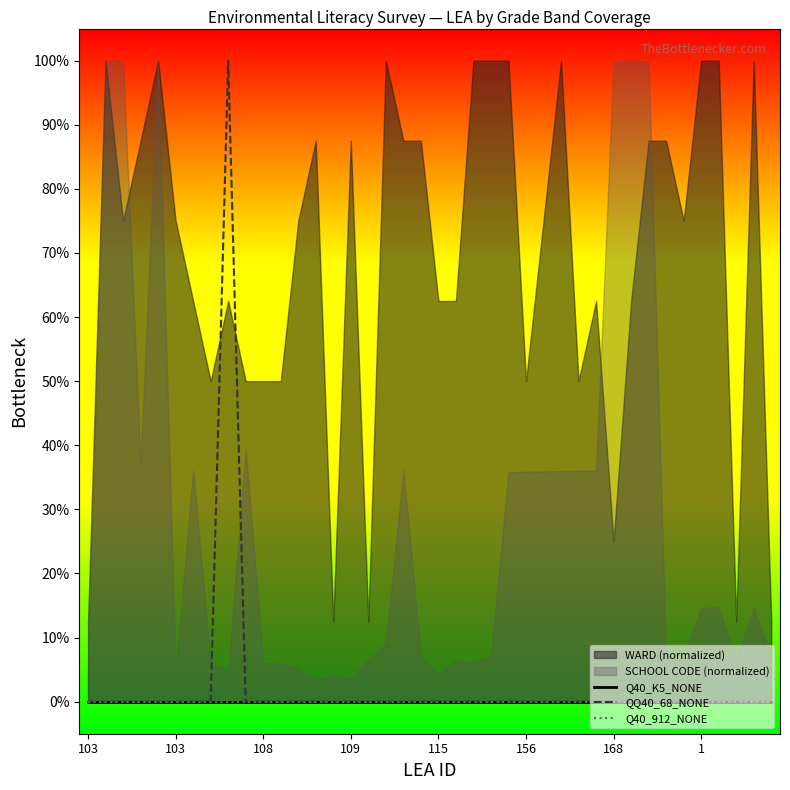

How many lines are shown in the chart?

3